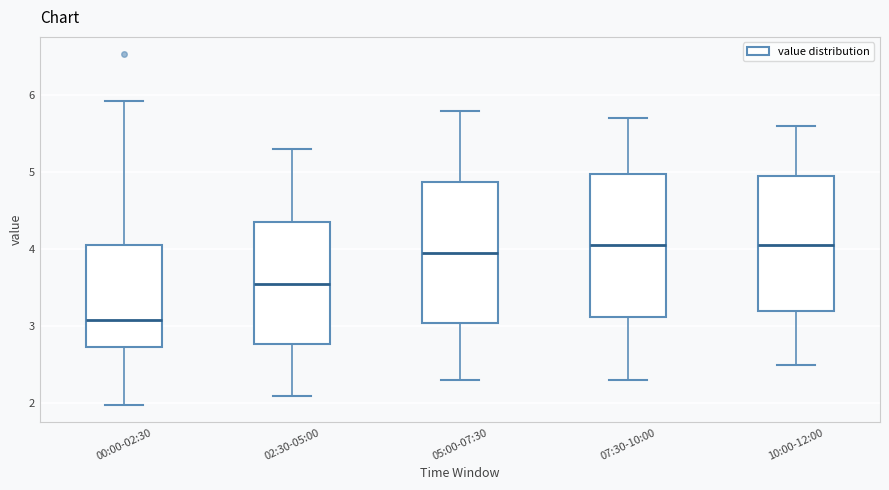

Reading left to right, transcribe this box plot: for each box, give where its median line is, the range the box spans, and where its two whiskers end, as read against the y-axis. The values are not printed on the chart, so give them approximately, as read against the axis.

00:00-02:30: median 3.1, box 2.7 to 4.1, whiskers 2.0 to 5.9
02:30-05:00: median 3.6, box 2.8 to 4.4, whiskers 2.1 to 5.3
05:00-07:30: median 4.0, box 3.1 to 4.9, whiskers 2.3 to 5.8
07:30-10:00: median 4.1, box 3.1 to 5.0, whiskers 2.3 to 5.7
10:00-12:00: median 4.1, box 3.2 to 5.0, whiskers 2.5 to 5.6